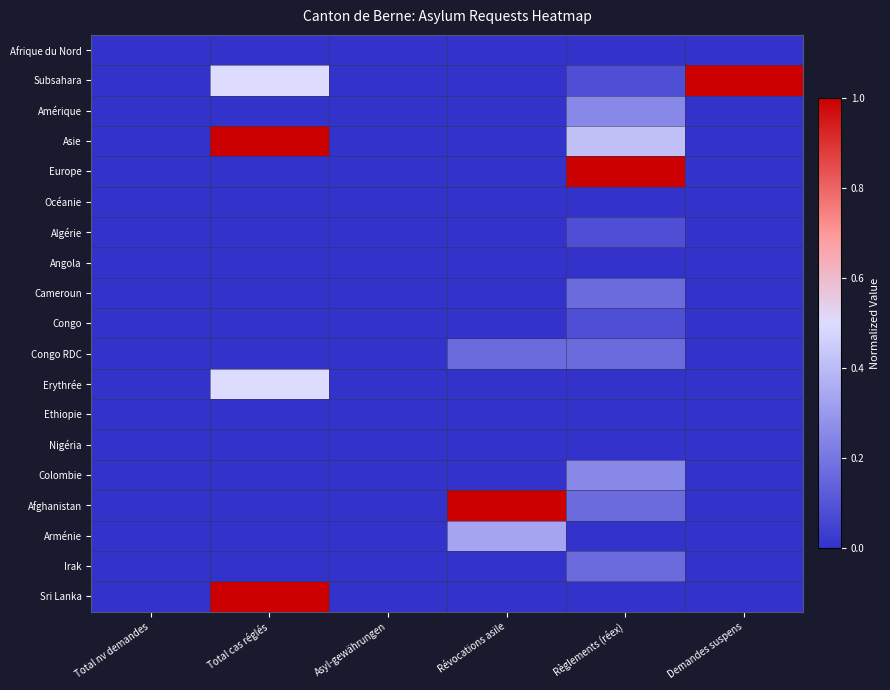

Reading left to right, what are all the values shown in this chart?

Afrique du Nord: Total nv demandes=0.0	Total cas réglés=0.0	Asyl-gewährungen=0.0	Révocations asile=0.0	Règlements (réex)=0.0	Demandes suspens=0.0
Subsahara: Total nv demandes=0.0	Total cas réglés=0.5	Asyl-gewährungen=0.0	Révocations asile=0.0	Règlements (réex)=0.1	Demandes suspens=1.0
Amérique: Total nv demandes=0.0	Total cas réglés=0.0	Asyl-gewährungen=0.0	Révocations asile=0.0	Règlements (réex)=0.2	Demandes suspens=0.0
Asie: Total nv demandes=0.0	Total cas réglés=1.0	Asyl-gewährungen=0.0	Révocations asile=0.0	Règlements (réex)=0.4	Demandes suspens=0.0
Europe: Total nv demandes=0.0	Total cas réglés=0.0	Asyl-gewährungen=0.0	Révocations asile=0.0	Règlements (réex)=1.0	Demandes suspens=0.0
Océanie: Total nv demandes=0.0	Total cas réglés=0.0	Asyl-gewährungen=0.0	Révocations asile=0.0	Règlements (réex)=0.0	Demandes suspens=0.0
Algérie: Total nv demandes=0.0	Total cas réglés=0.0	Asyl-gewährungen=0.0	Révocations asile=0.0	Règlements (réex)=0.1	Demandes suspens=0.0
Angola: Total nv demandes=0.0	Total cas réglés=0.0	Asyl-gewährungen=0.0	Révocations asile=0.0	Règlements (réex)=0.0	Demandes suspens=0.0
Cameroun: Total nv demandes=0.0	Total cas réglés=0.0	Asyl-gewährungen=0.0	Révocations asile=0.0	Règlements (réex)=0.2	Demandes suspens=0.0
Congo: Total nv demandes=0.0	Total cas réglés=0.0	Asyl-gewährungen=0.0	Révocations asile=0.0	Règlements (réex)=0.1	Demandes suspens=0.0
Congo RDC: Total nv demandes=0.0	Total cas réglés=0.0	Asyl-gewährungen=0.0	Révocations asile=0.2	Règlements (réex)=0.2	Demandes suspens=0.0
Erythrée: Total nv demandes=0.0	Total cas réglés=0.5	Asyl-gewährungen=0.0	Révocations asile=0.0	Règlements (réex)=0.0	Demandes suspens=0.0
Ethiopie: Total nv demandes=0.0	Total cas réglés=0.0	Asyl-gewährungen=0.0	Révocations asile=0.0	Règlements (réex)=0.0	Demandes suspens=0.0
Nigéria: Total nv demandes=0.0	Total cas réglés=0.0	Asyl-gewährungen=0.0	Révocations asile=0.0	Règlements (réex)=0.0	Demandes suspens=0.0
Colombie: Total nv demandes=0.0	Total cas réglés=0.0	Asyl-gewährungen=0.0	Révocations asile=0.0	Règlements (réex)=0.2	Demandes suspens=0.0
Afghanistan: Total nv demandes=0.0	Total cas réglés=0.0	Asyl-gewährungen=0.0	Révocations asile=1.0	Règlements (réex)=0.2	Demandes suspens=0.0
Arménie: Total nv demandes=0.0	Total cas réglés=0.0	Asyl-gewährungen=0.0	Révocations asile=0.3	Règlements (réex)=0.0	Demandes suspens=0.0
Irak: Total nv demandes=0.0	Total cas réglés=0.0	Asyl-gewährungen=0.0	Révocations asile=0.0	Règlements (réex)=0.2	Demandes suspens=0.0
Sri Lanka: Total nv demandes=0.0	Total cas réglés=1.0	Asyl-gewährungen=0.0	Révocations asile=0.0	Règlements (réex)=0.0	Demandes suspens=0.0